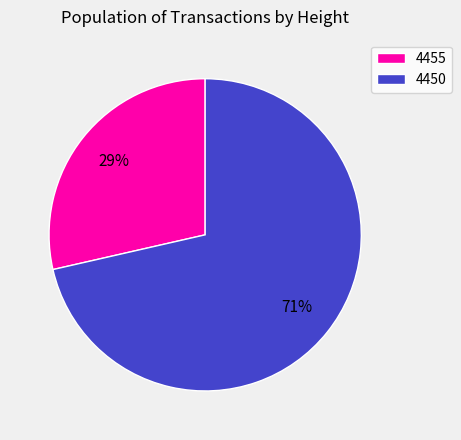

Do 4450 and 4455 together represent more than half of the pie?

Yes